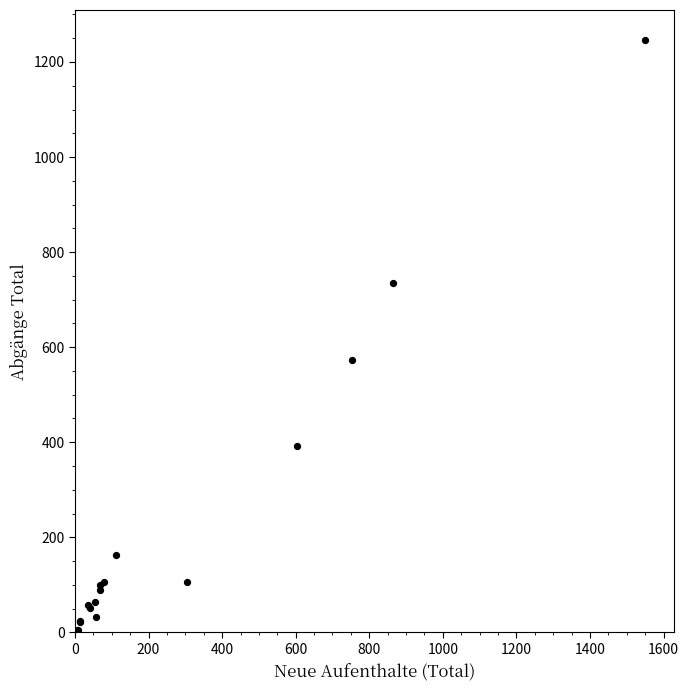

What Y value in the scatter plot is closest to 623?

572